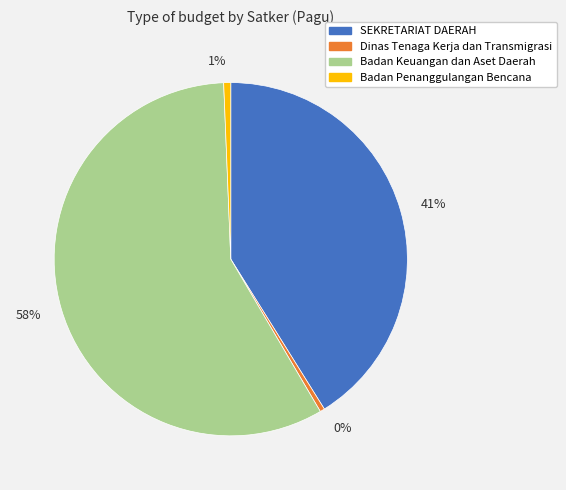

What is the largest slice in the pie chart?

58%